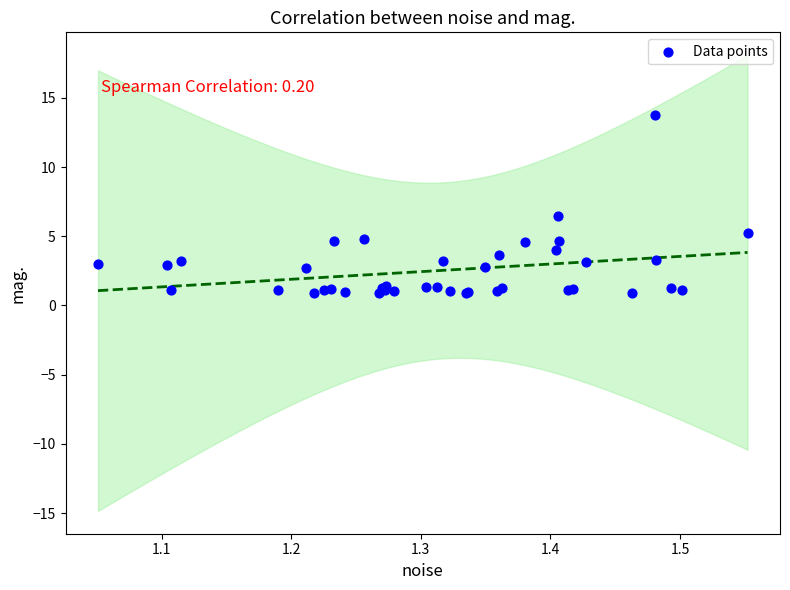

What Y value in the scatter plot is closest to 7?

6.5